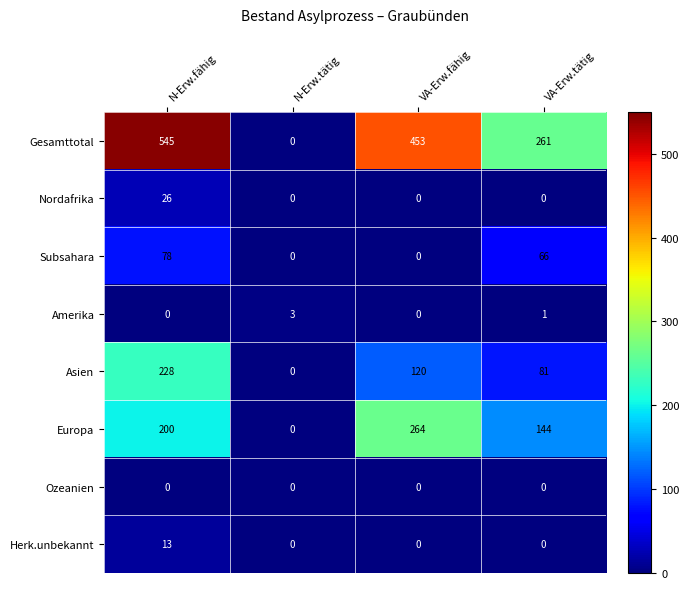

At which category is the sum across all series the highest?

N-Erw.fähig